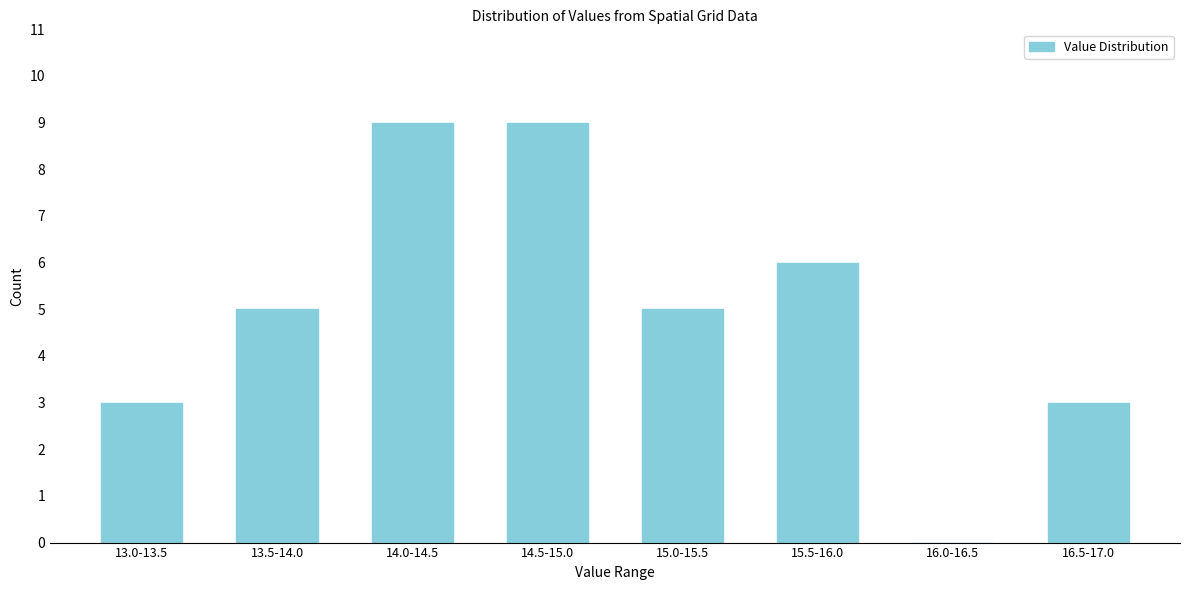

Reading left to right, list all the values displayed in this chart.

13.0-13.5=3	13.5-14.0=5	14.0-14.5=9	14.5-15.0=9	15.0-15.5=5	15.5-16.0=6	16.0-16.5=0	16.5-17.0=3